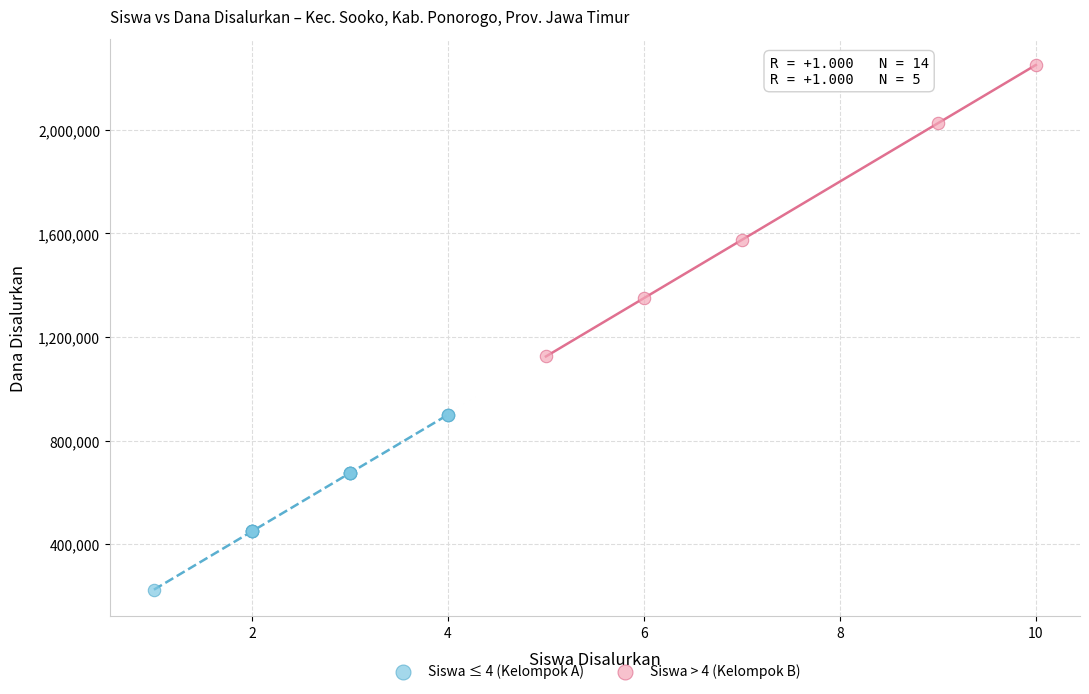

Which series contains the lowest Y value?

Siswa ≤ 4 (Kelompok A)